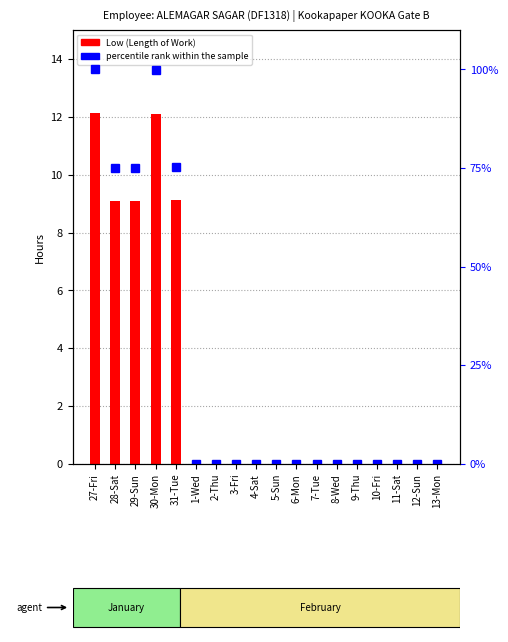

Rank the series by their maximum value, from lowest to highest.

Low (Length of Work), percentile rank within the sample